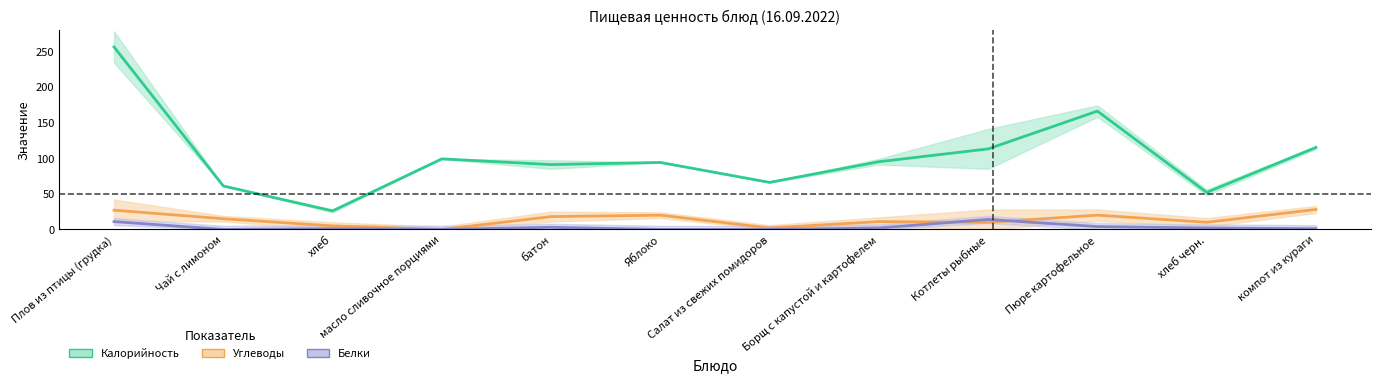

What is the total value across all series at Плов из птицы (грудка)?

294